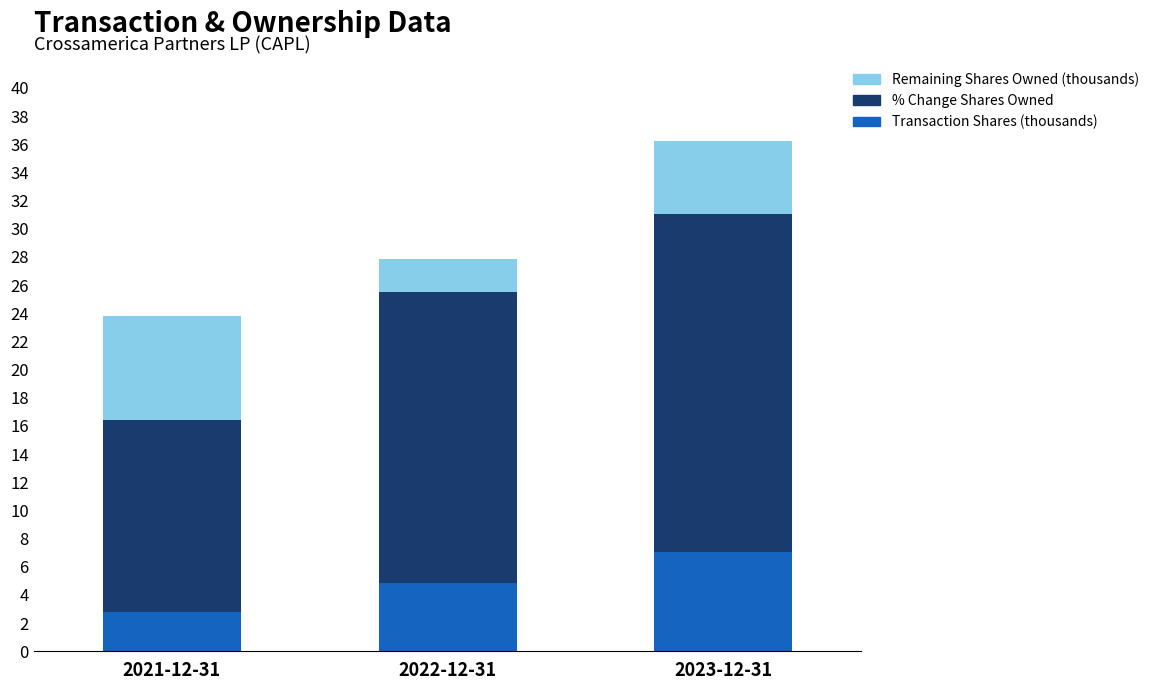

What is the approximate value of % Change Shares Owned at 2023-12-31?

24.0